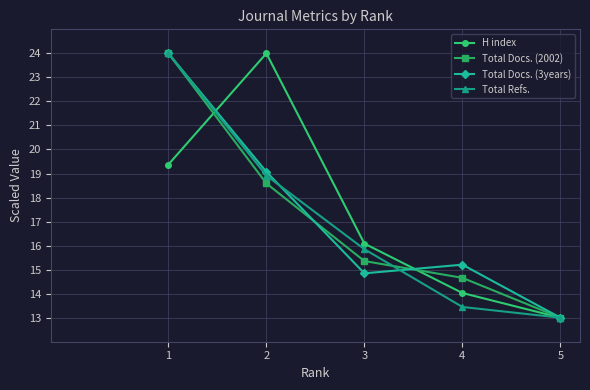

Rank the categories by H index value from highest to lowest.

2, 1, 3, 4, 5